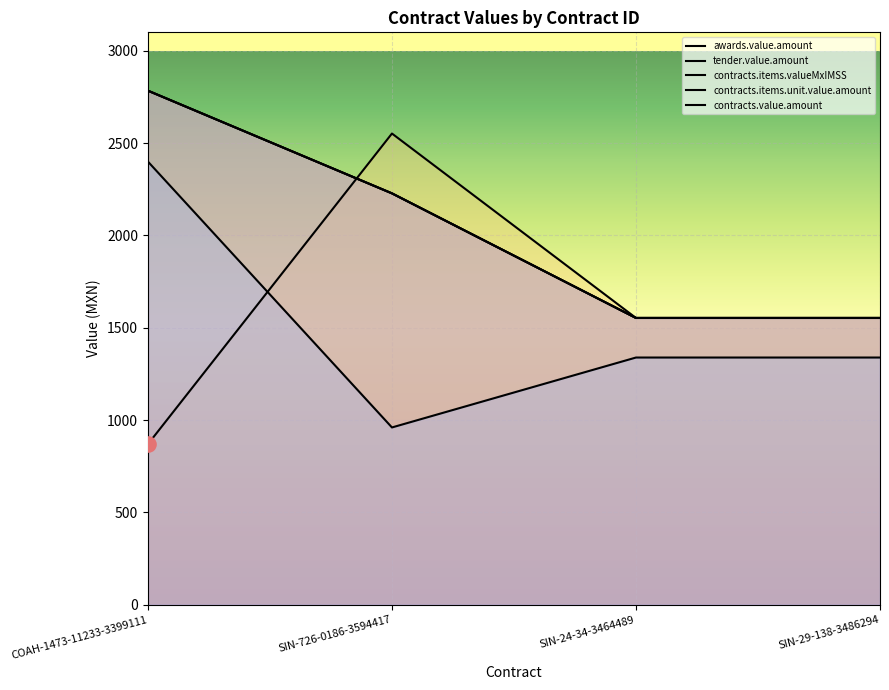

Which series has the widest spread of Y values?

tender.value.amount